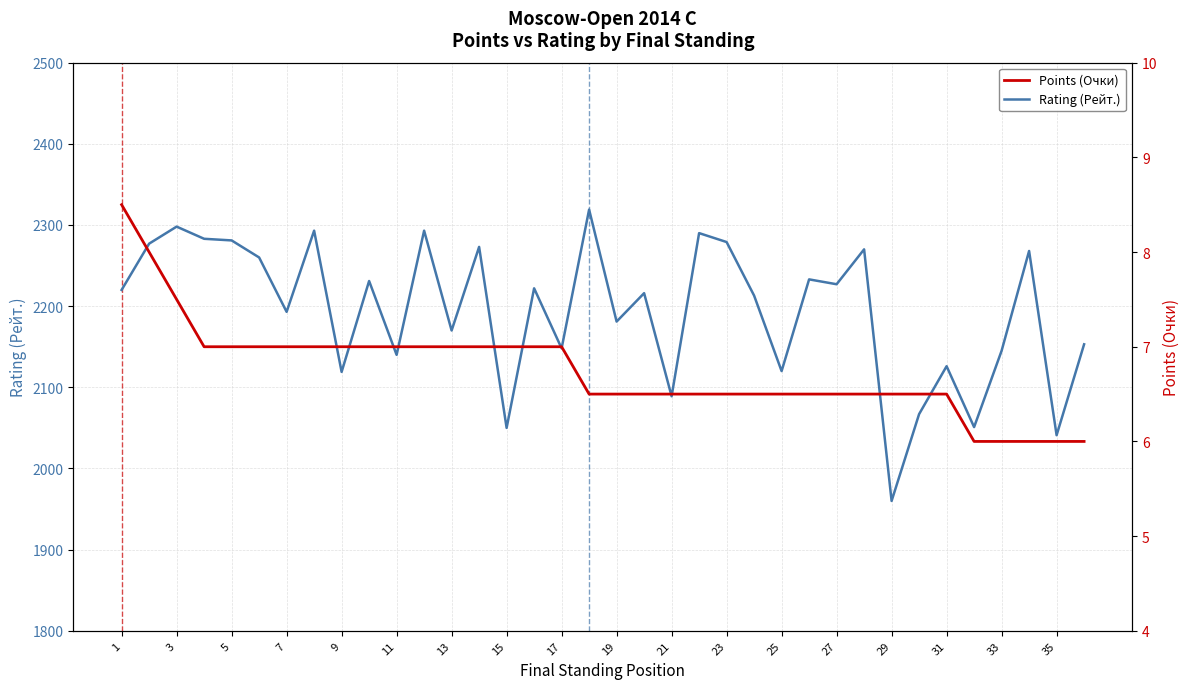

What is the highest value of the Rating (Рейт.) series?

2319